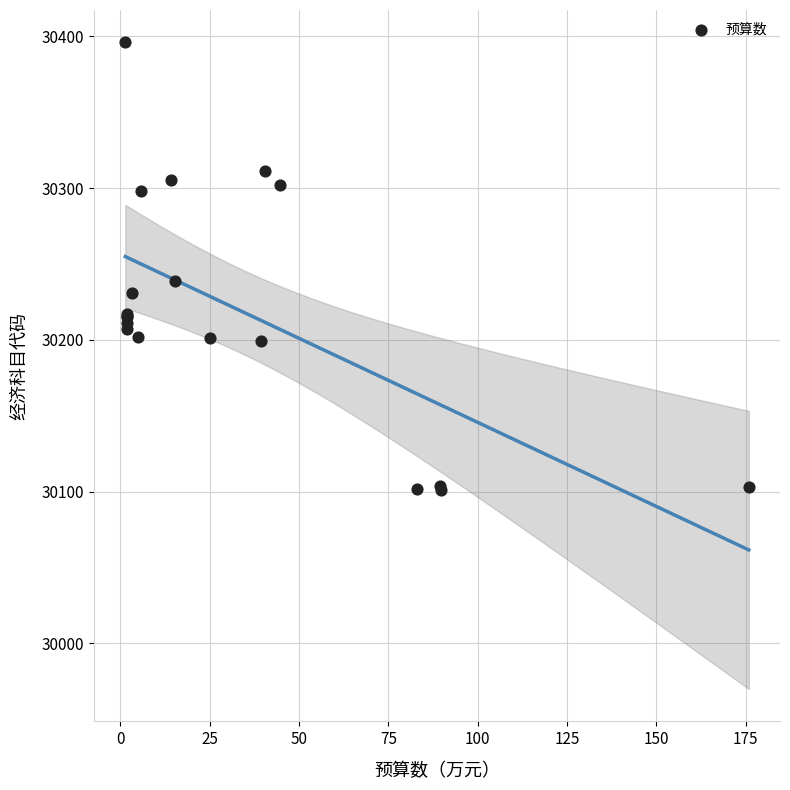

What Y value in the scatter plot is closest to 30248?

30239